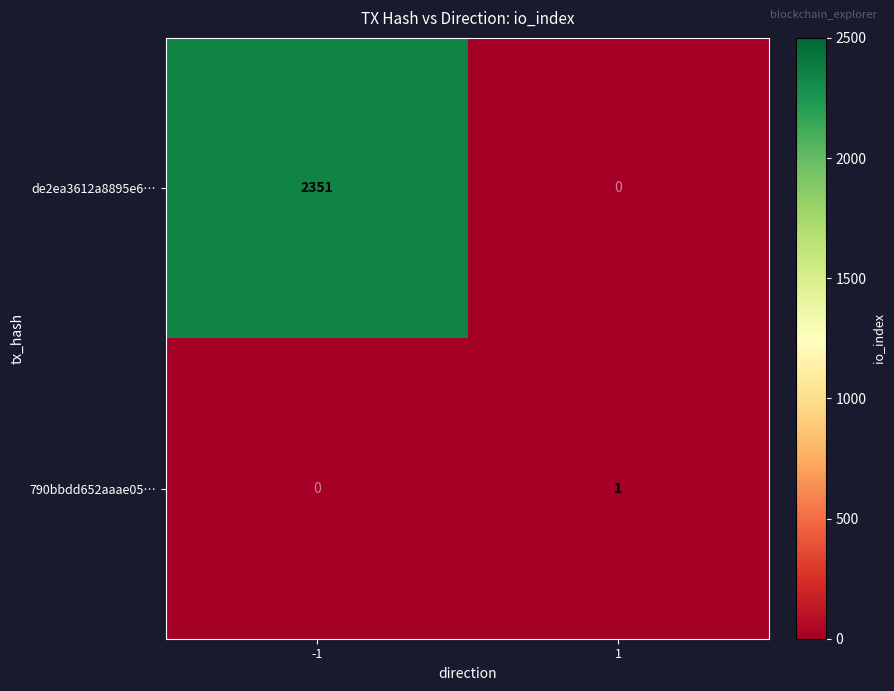

Rank the series at 1 from lowest to highest value.

de2ea3612a8895e6…, 790bbdd652aaae05…